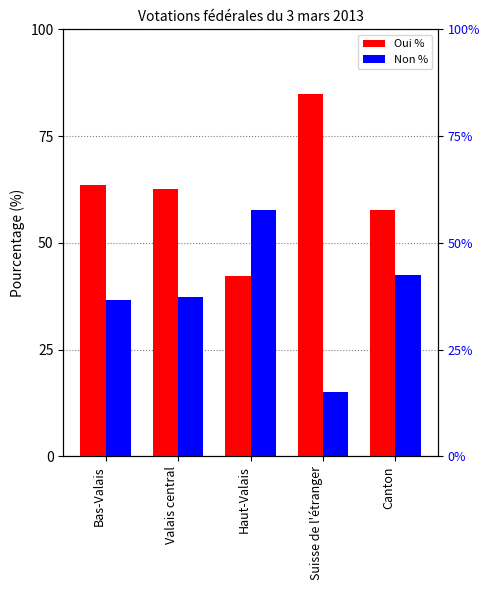

What is the greatest value displayed?

84.9